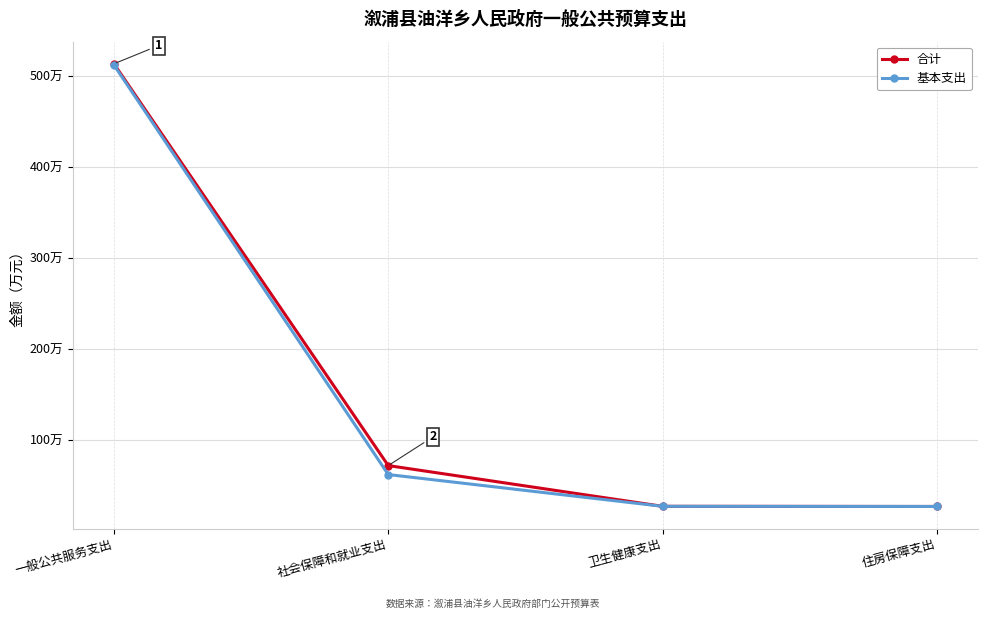

Rank the series by their average value, from highest to lowest.

合计, 基本支出